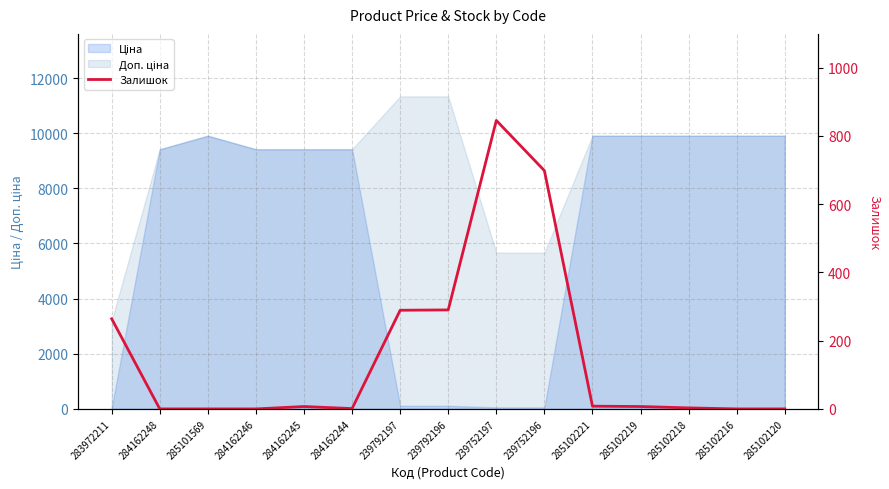

Rank the categories by value from highest to lowest.

239752197, 239752196, 239792196, 239792197, 283972211, 285102221, 284162245, 285102219, 285102218, 284162244, 284162248, 285101569, 284162246, 285102216, 285102120